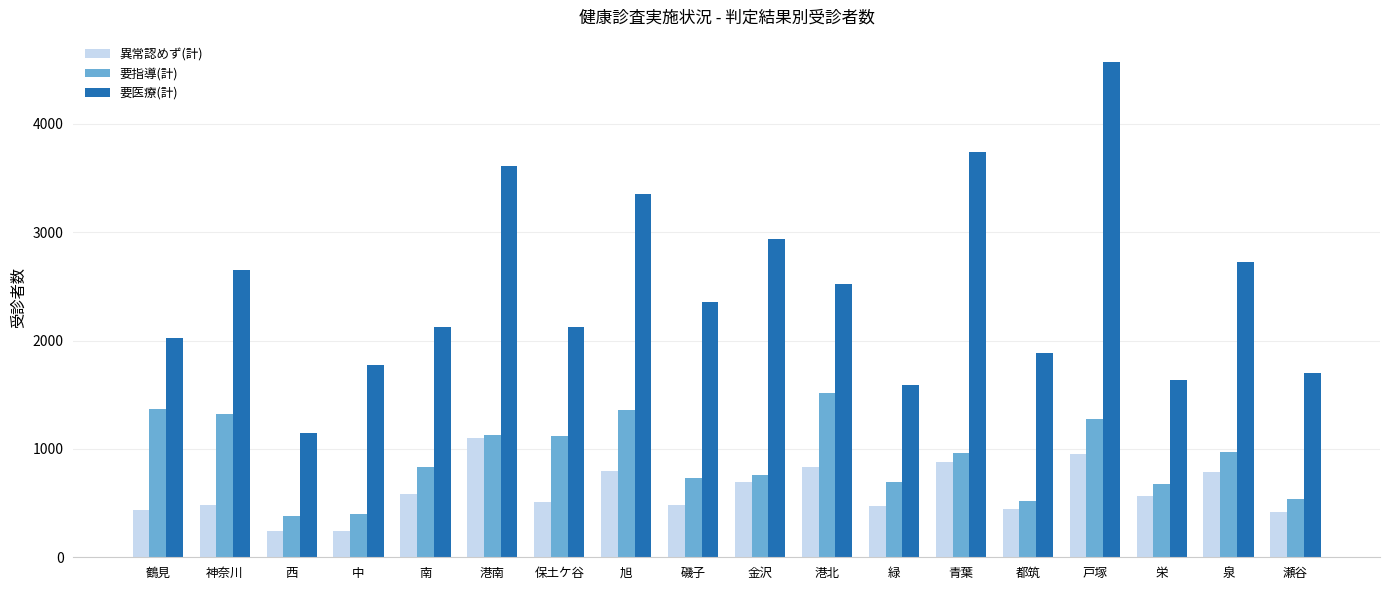

What are all the series names shown in the legend?

異常認めず(計), 要指導(計), 要医療(計)